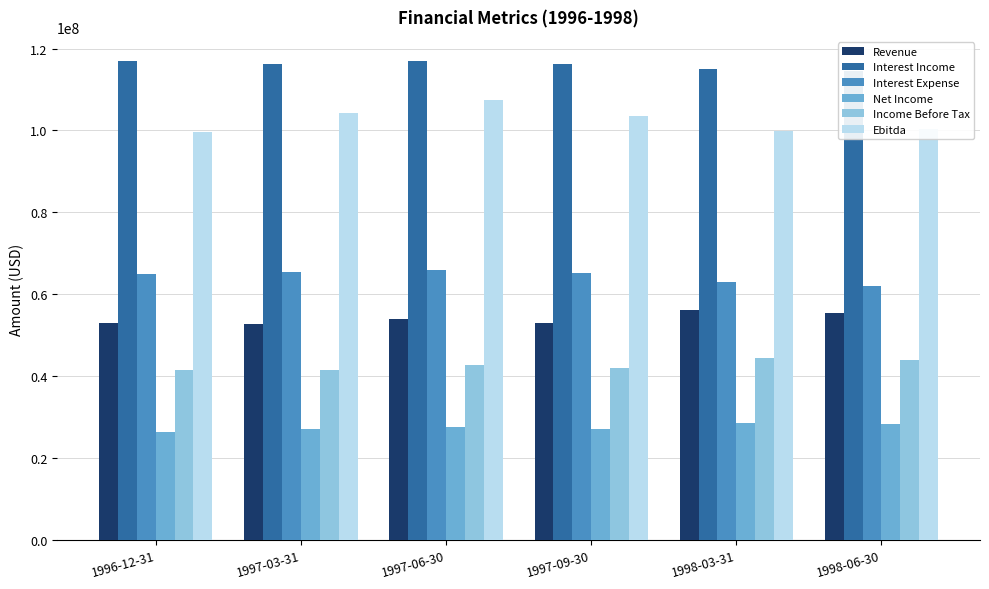

Reading right to left, transcribe all the data shown in this chart.

Revenue: 1998-06-30=55500000	1998-03-31=56100000	1997-09-30=52900000	1997-06-30=53900000	1997-03-31=52800000	1996-12-31=52900000
Interest Income: 1998-06-30=114500000	1998-03-31=114900000	1997-09-30=116300000	1997-06-30=117000000	1997-03-31=116300000	1996-12-31=116900000
Interest Expense: 1998-06-30=62100000	1998-03-31=62900000	1997-09-30=65300000	1997-06-30=66000000	1997-03-31=65400000	1996-12-31=65000000
Net Income: 1998-06-30=28300000	1998-03-31=28500000	1997-09-30=27100000	1997-06-30=27600000	1997-03-31=27000000	1996-12-31=26400000
Income Before Tax: 1998-06-30=44000000	1998-03-31=44400000	1997-09-30=42000000	1997-06-30=42800000	1997-03-31=41400000	1996-12-31=41500000
Ebitda: 1998-06-30=100400000	1998-03-31=99900000	1997-09-30=103600000	1997-06-30=107500000	1997-03-31=104200000	1996-12-31=99700000